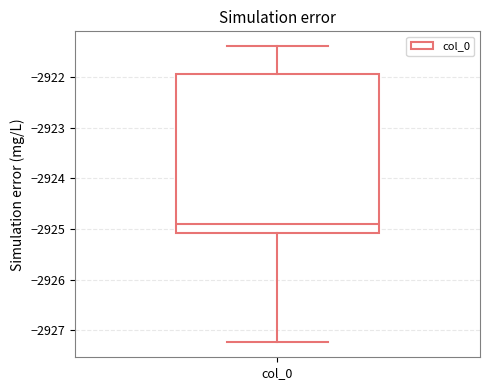

Where does the lower whisker of the box for col_0 end on the y-axis? The values are not printed on the chart, so give them approximately, as read against the axis.

-2927.2